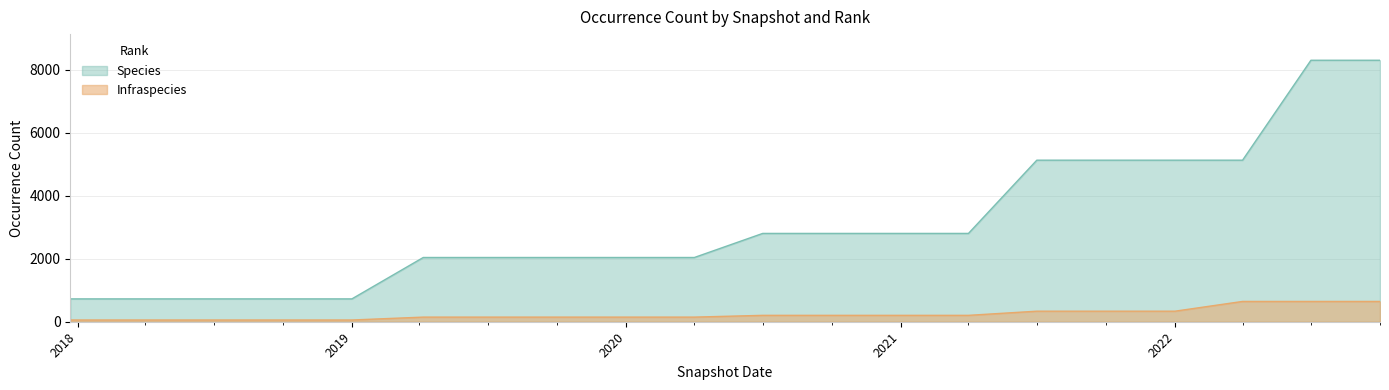

How many lines are shown in the chart?

2